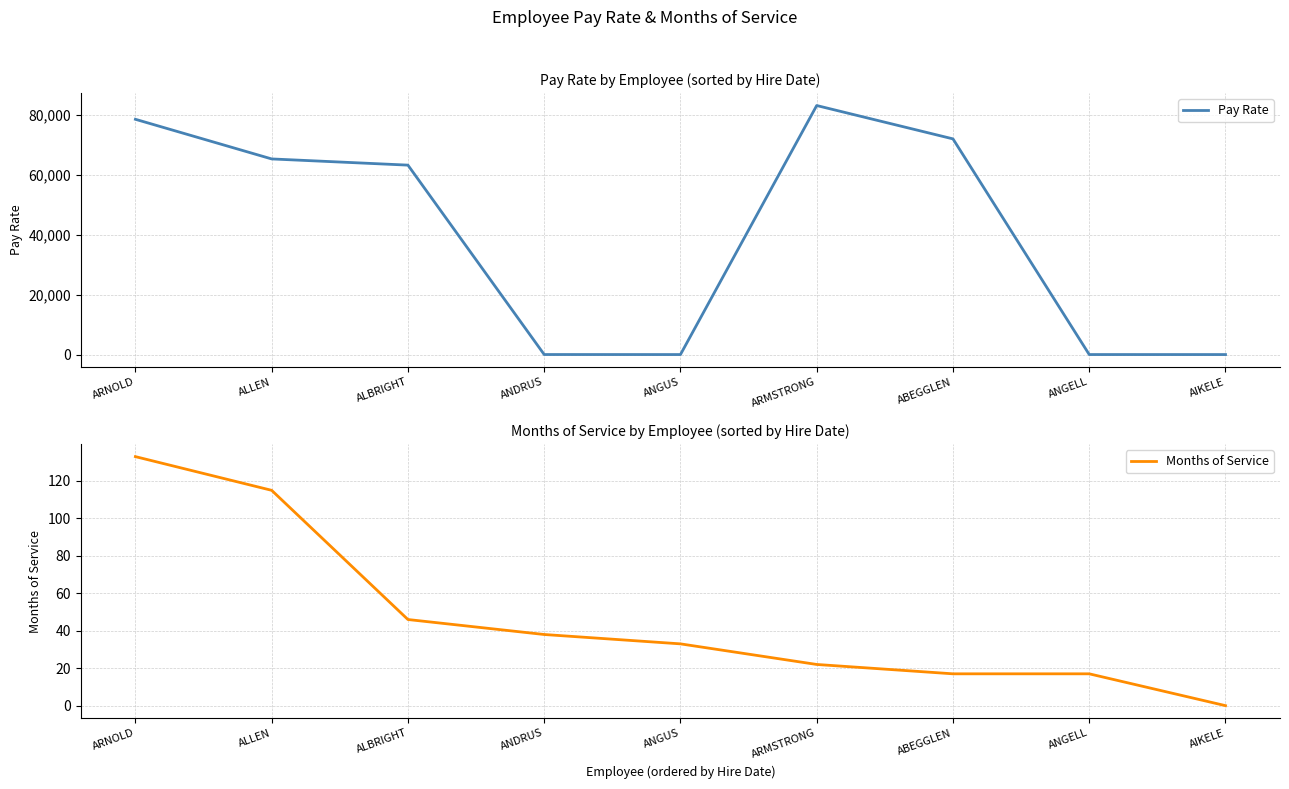

Which series has the largest total across all categories?

Pay Rate